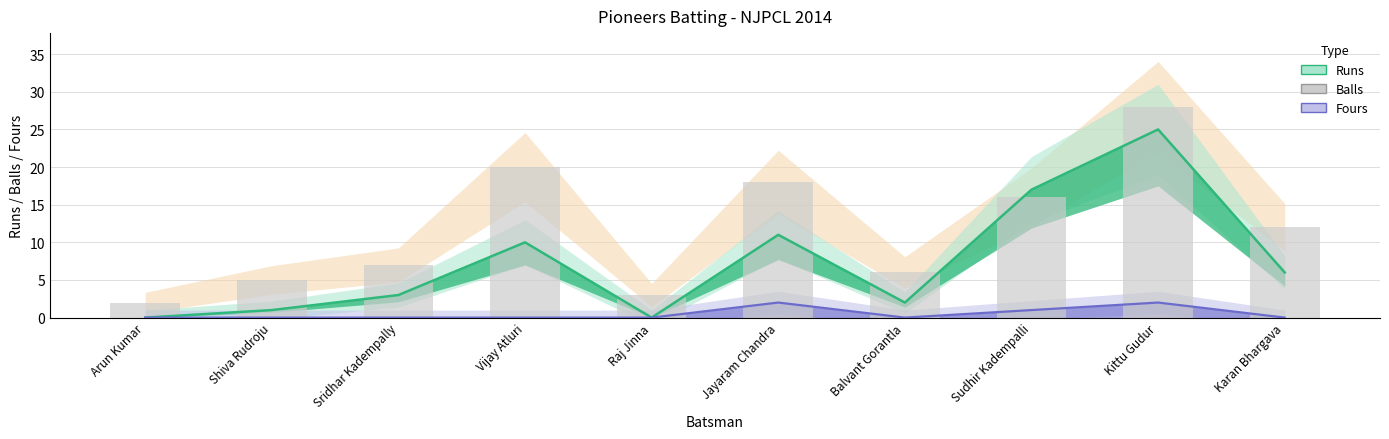

At which label does Fours reach its minimum?

Arun Kumar